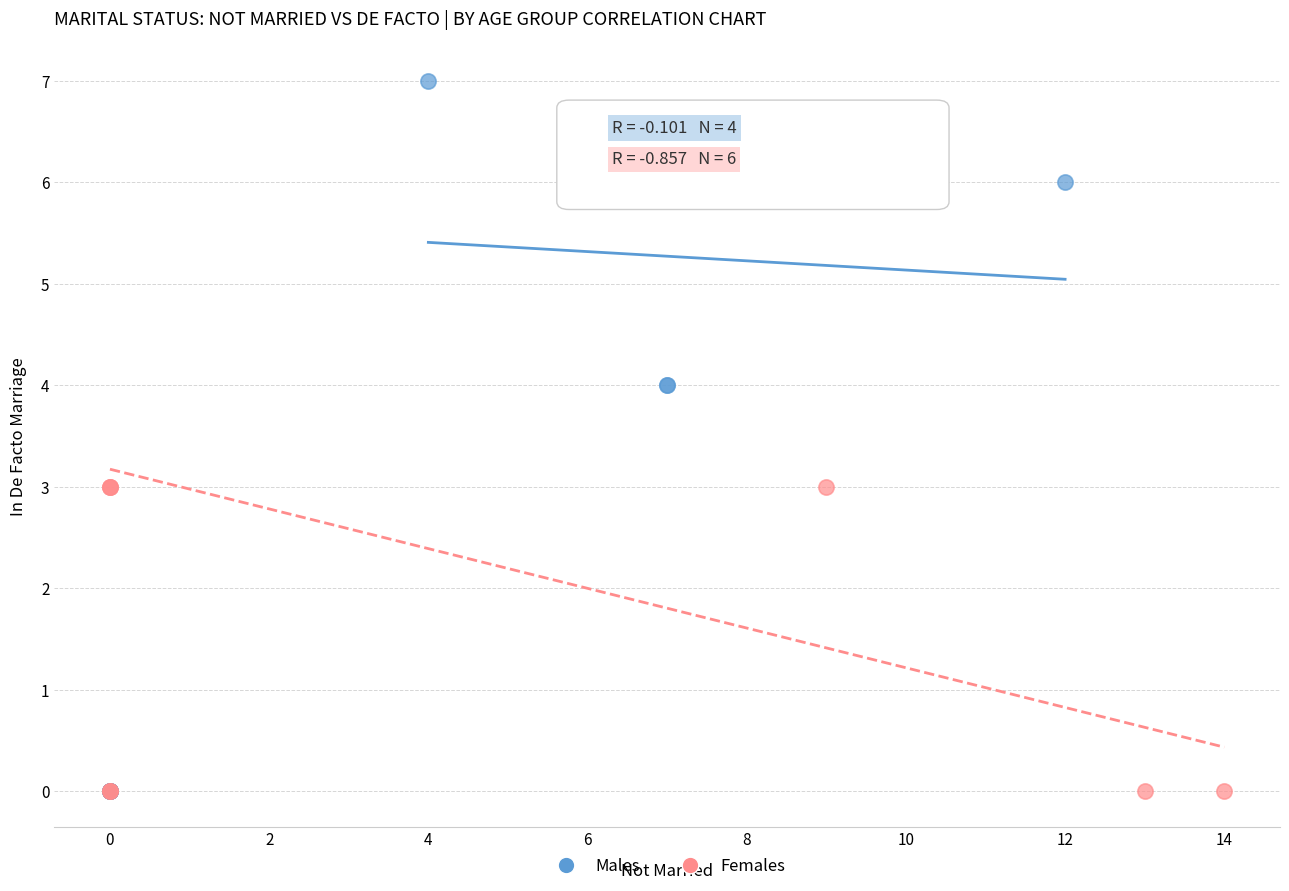

What are all the series names shown in the legend?

Males, Females